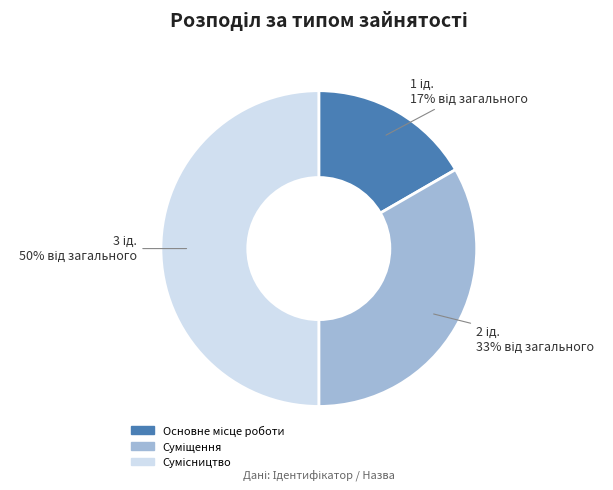

To the nearest percent, what is the average slice percentage?

33%